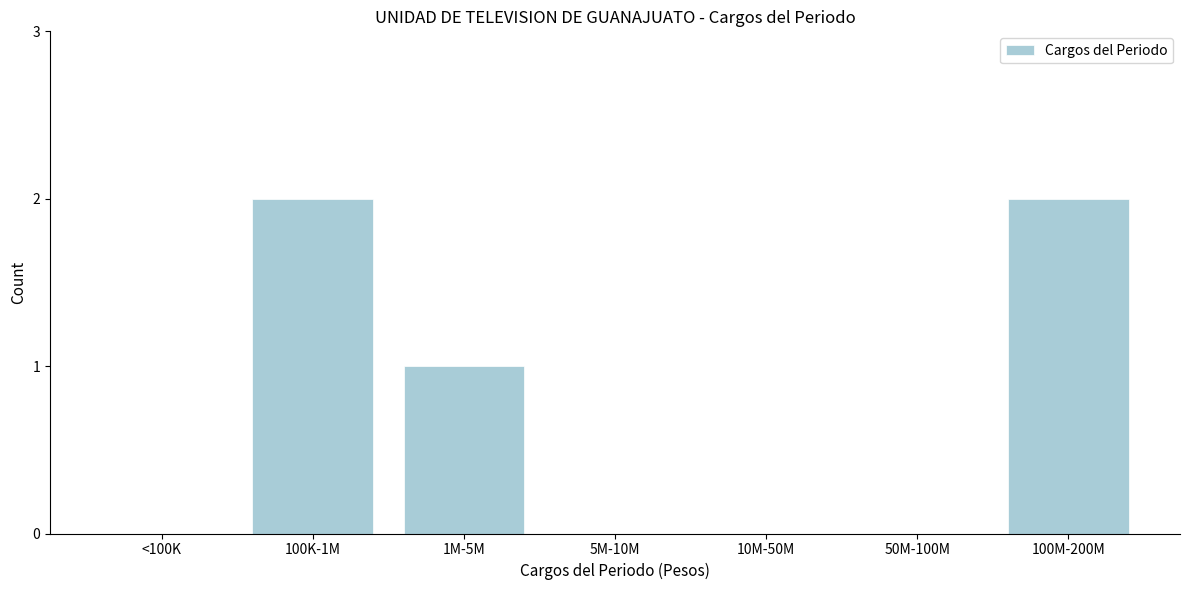

Reading left to right, transcribe all the data shown in this chart.

<100K=0	100K-1M=2	1M-5M=1	5M-10M=0	10M-50M=0	50M-100M=0	100M-200M=2